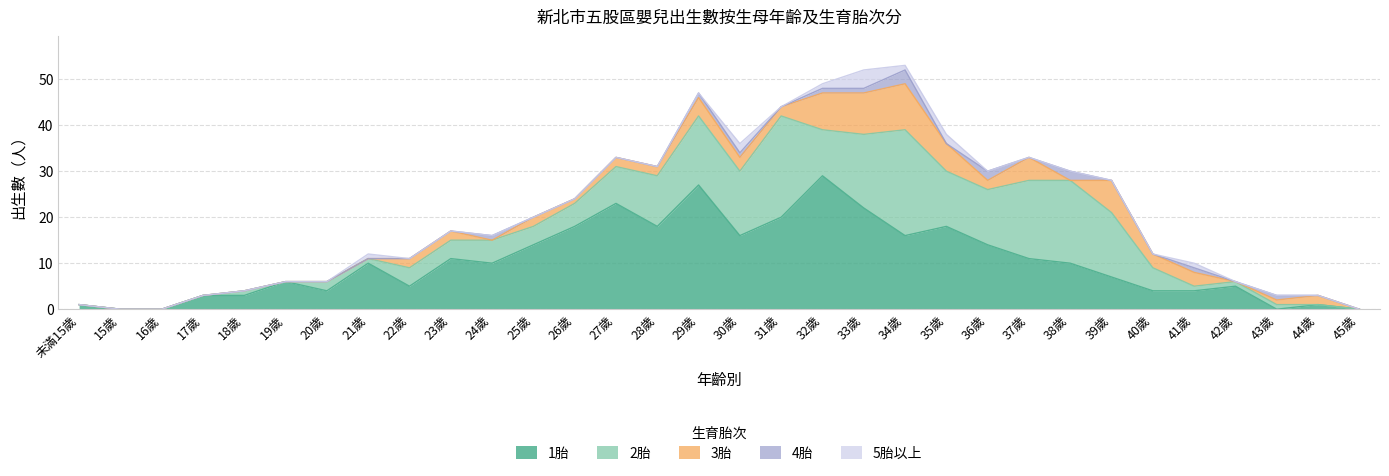

At which category is the sum across all series the highest?

34歲